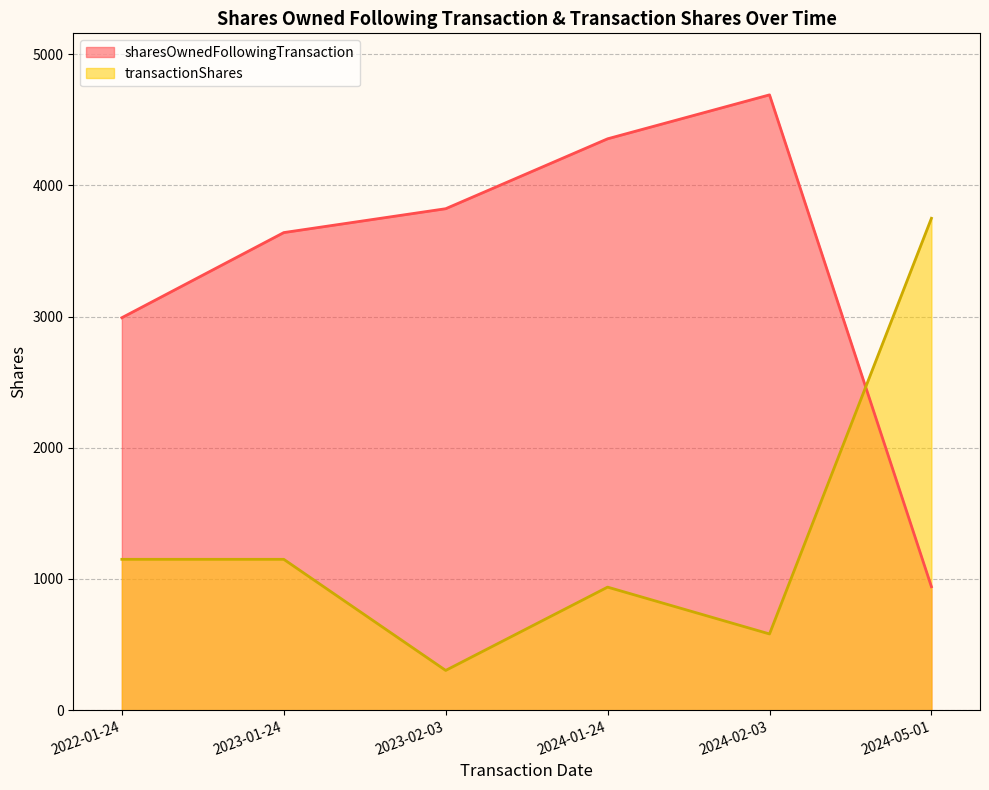

What is the label of the 2nd point from the left?

2023-01-24